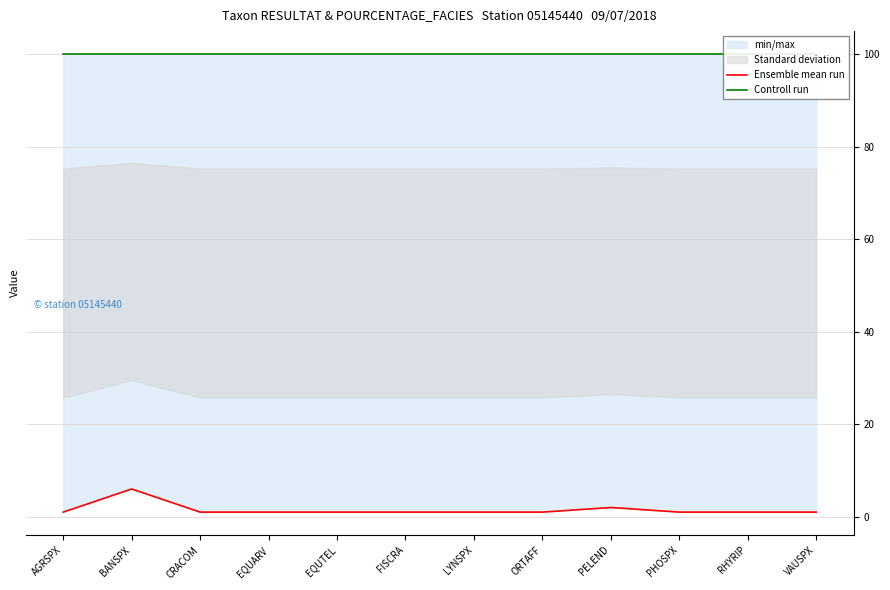

What is the label of the 4th point from the right?

PELEND